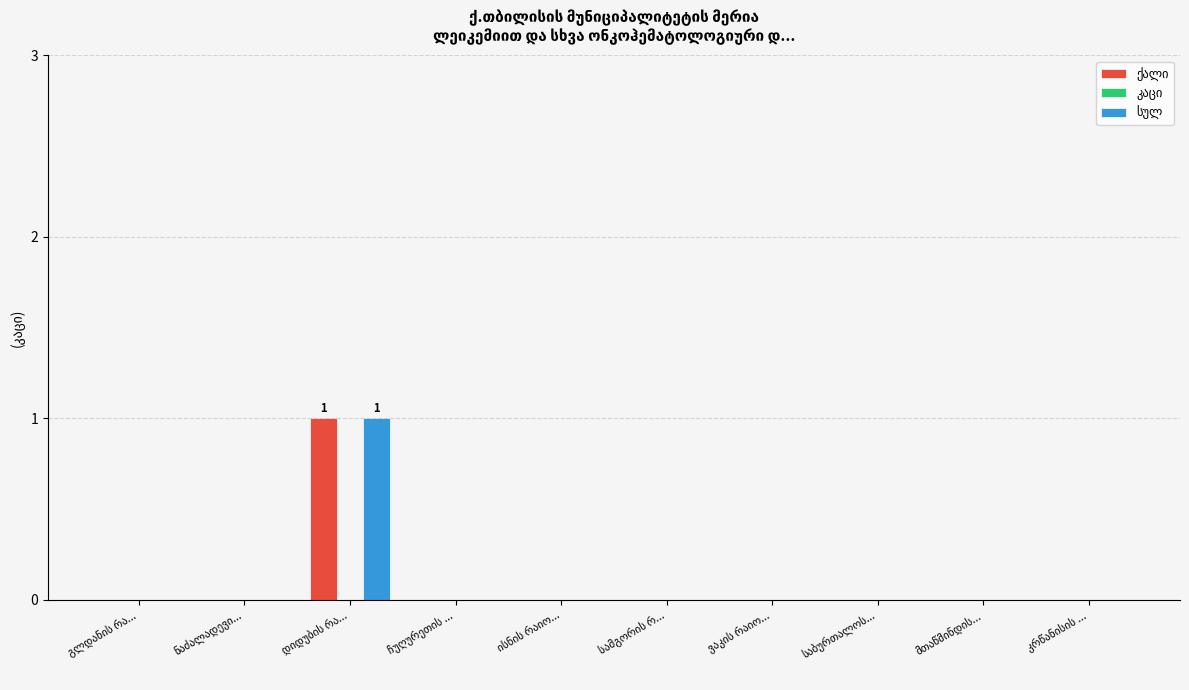

Between ჩუღურეთის ... and ვაკის რაიო..., which is larger?

ჩუღურეთის ...